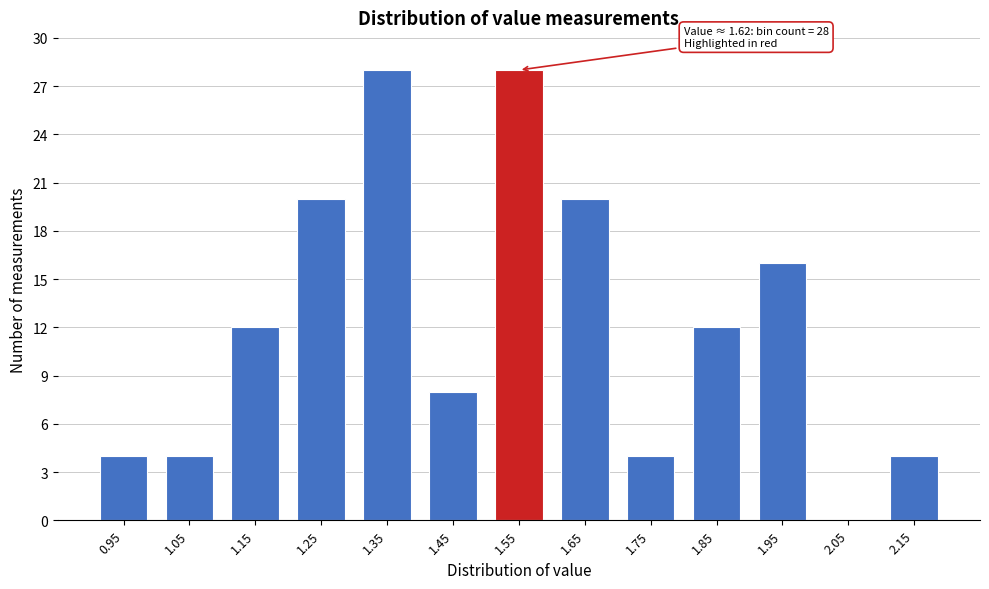

Reading left to right, extract all data points from this chart.

0.95=4	1.05=4	1.15=12	1.25=20	1.35=28	1.45=8	1.55=28	1.65=20	1.75=4	1.85=12	1.95=16	2.05=0	2.15=4